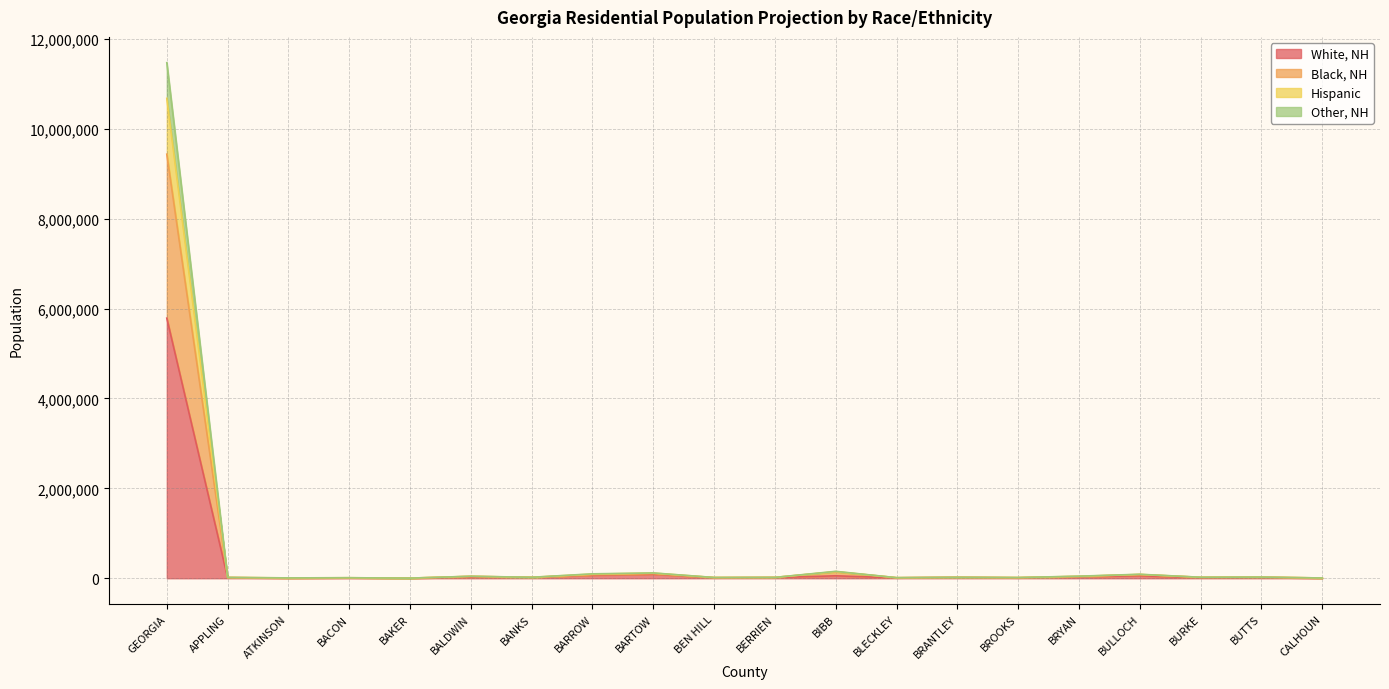

Between BARTOW and CALHOUN, which is larger?

BARTOW